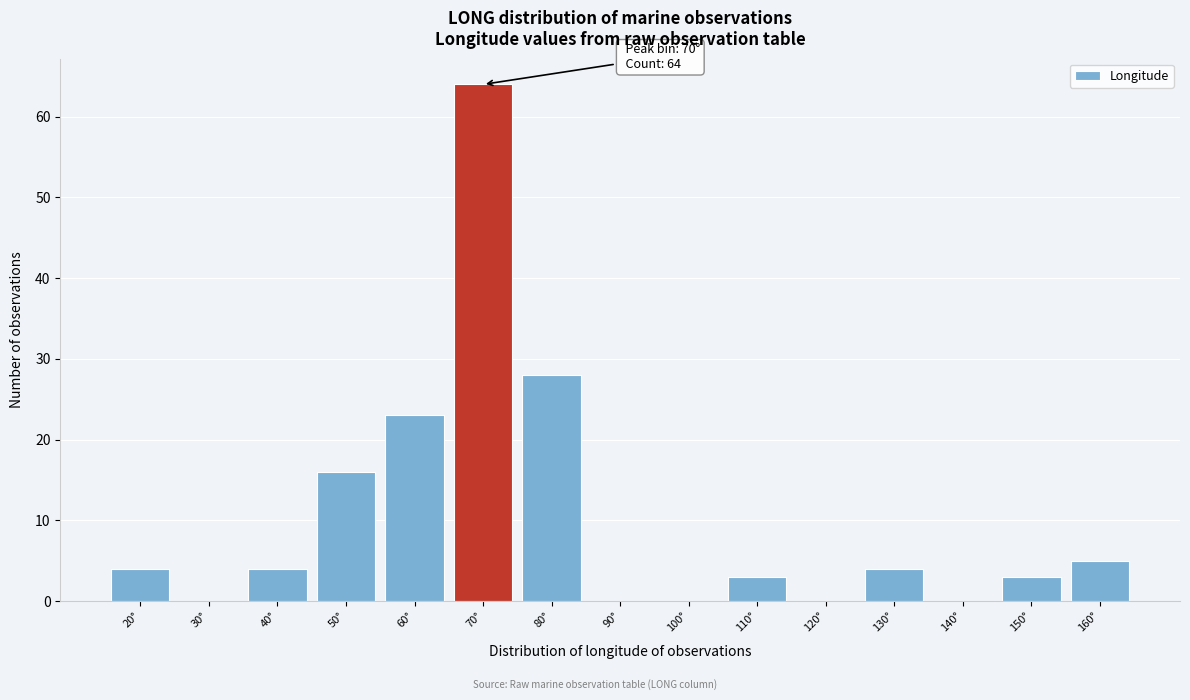

Reading right to left, list all the values displayed in this chart.

160°=5	150°=3	140°=0	130°=4	120°=0	110°=3	100°=0	90°=0	80°=28	70°=64	60°=23	50°=16	40°=4	30°=0	20°=4